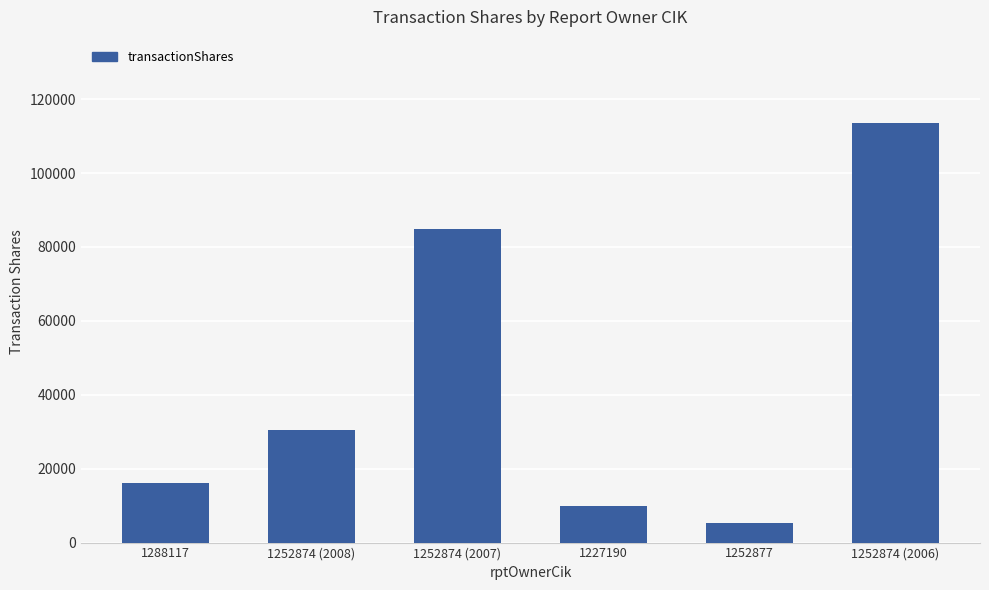

List the labels in order of value, largest first.

1252874 (2006), 1252874 (2007), 1252874 (2008), 1288117, 1227190, 1252877